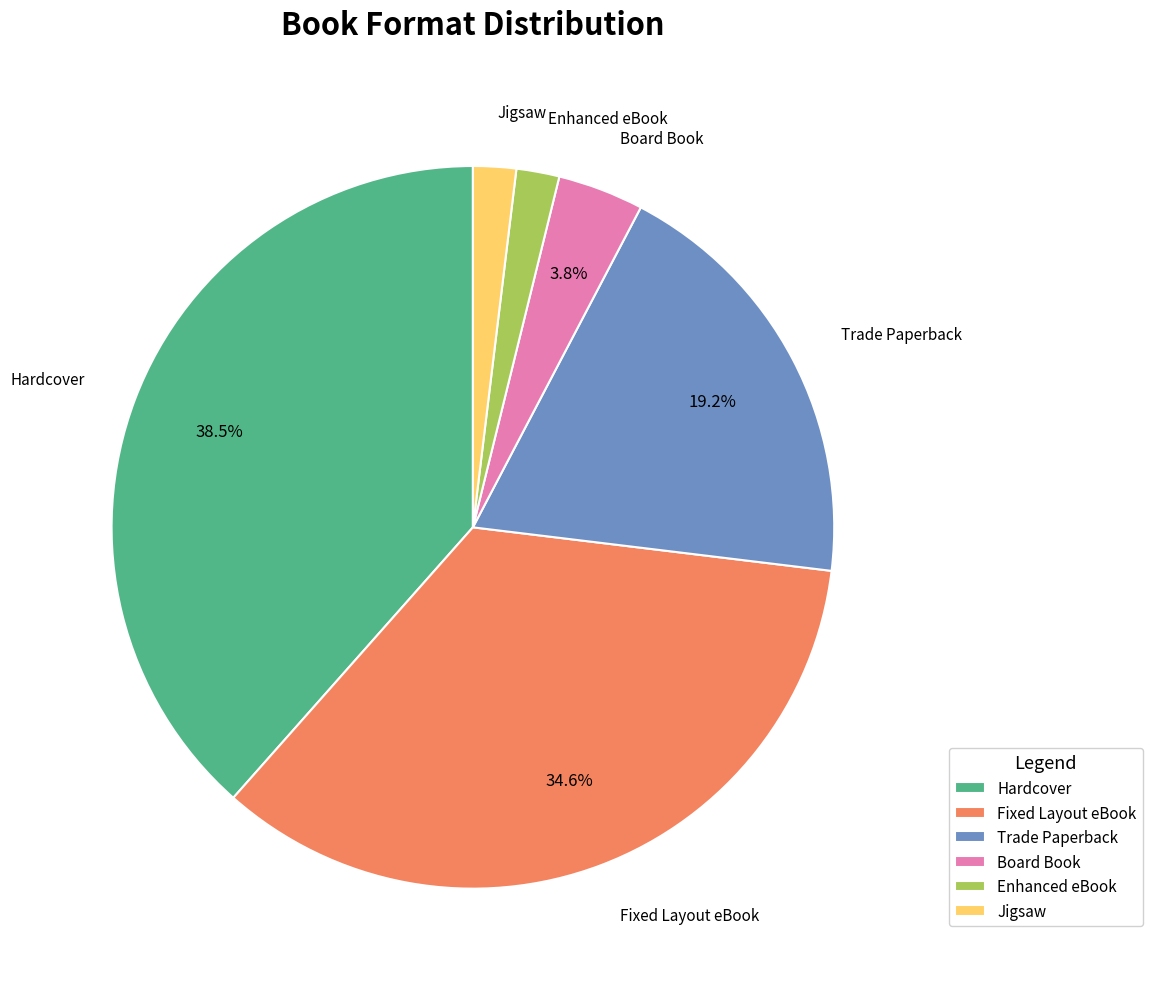

What percentage is NOT represented by Fixed Layout eBook?

65.4%